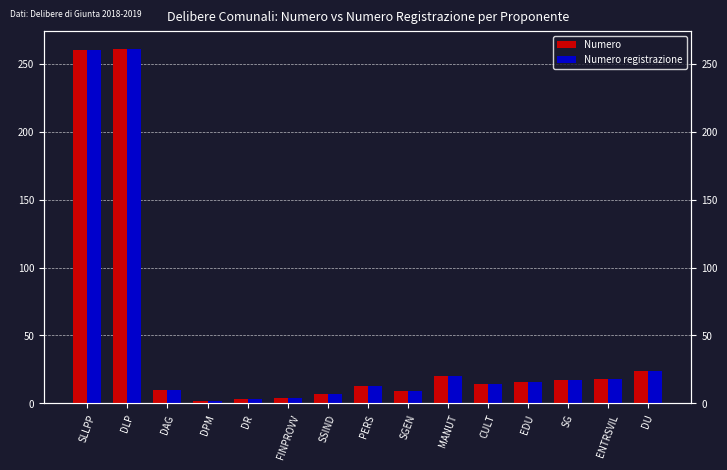

Reading left to right, list all the values displayed in this chart.

Numero: 260	261	10	2	3	4	7	13	9	20	14	16	17	18	24
Numero registrazione: 260	261	10	2	3	4	7	13	9	20	14	16	17	18	24